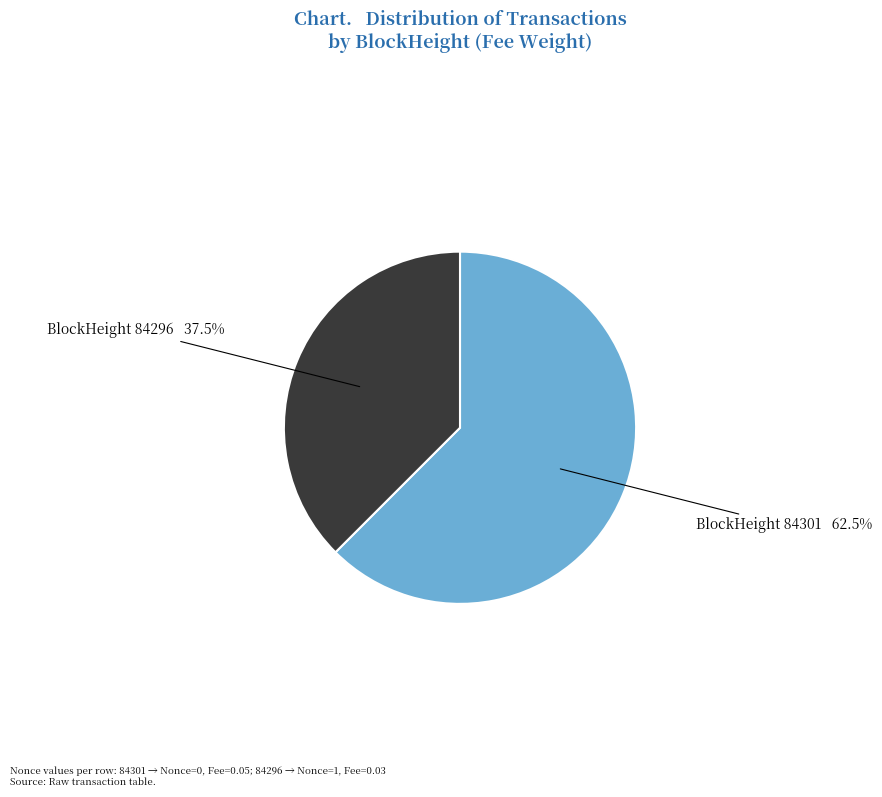

Does any single category account for the majority?

Yes